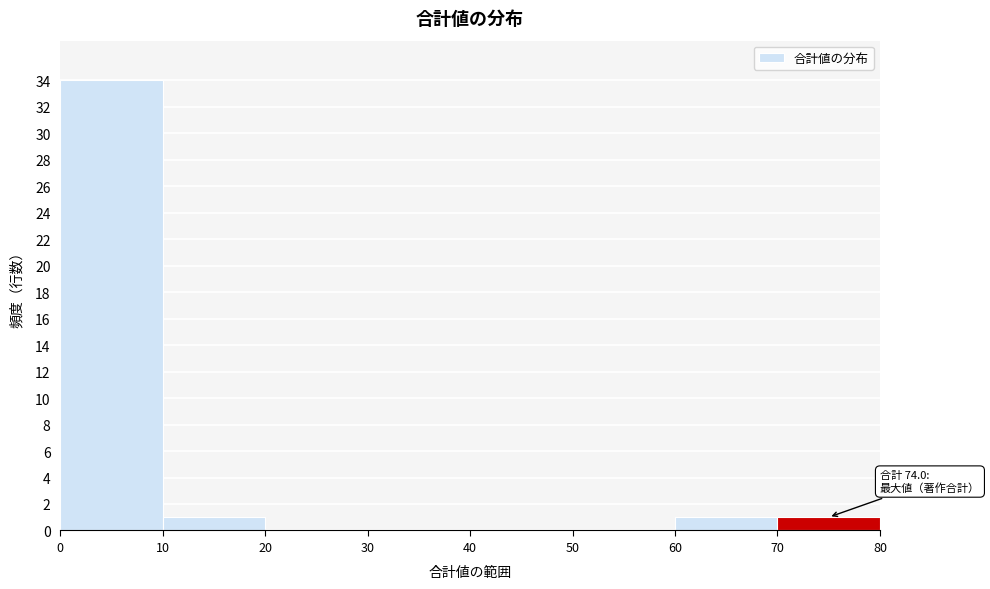

Over which range of the x-axis is the bar tallest?

0 to 10